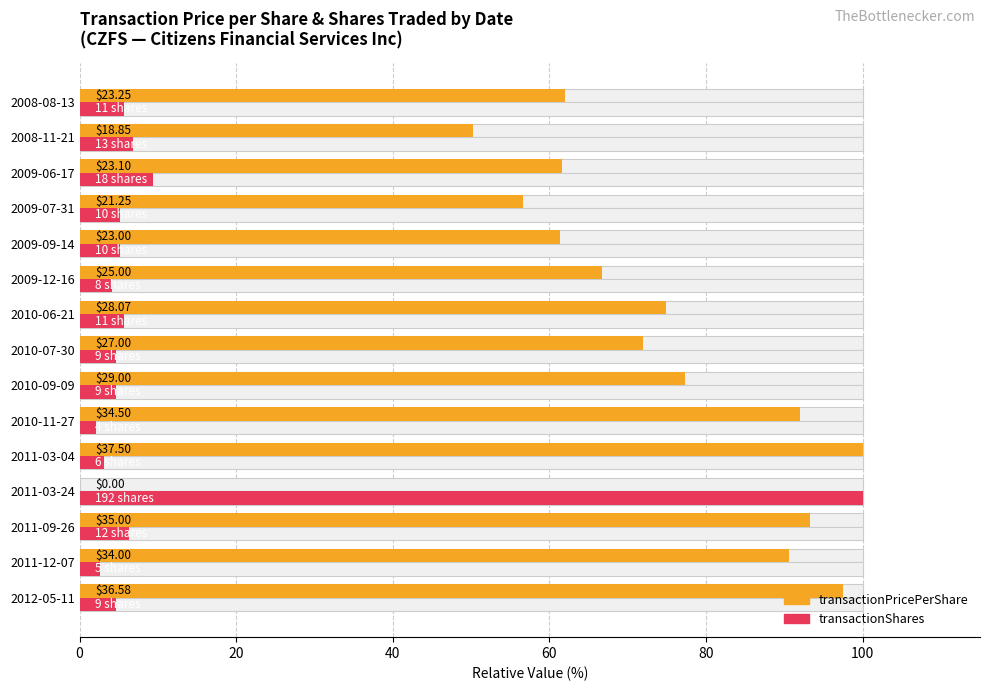

Which series has the largest range (max minus min)?

transactionPricePerShare